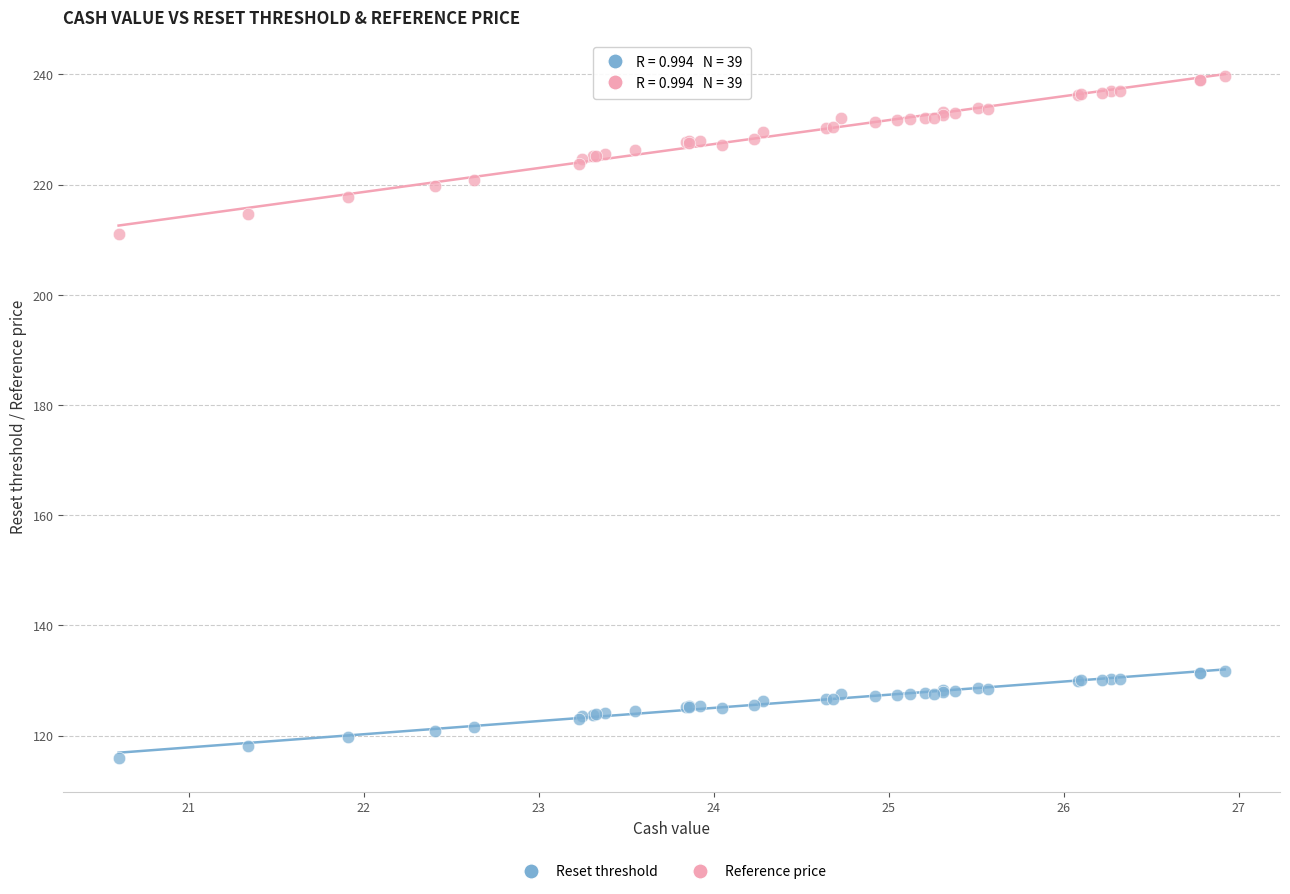

Which series reaches the minimum Y coordinate?

Reset threshold